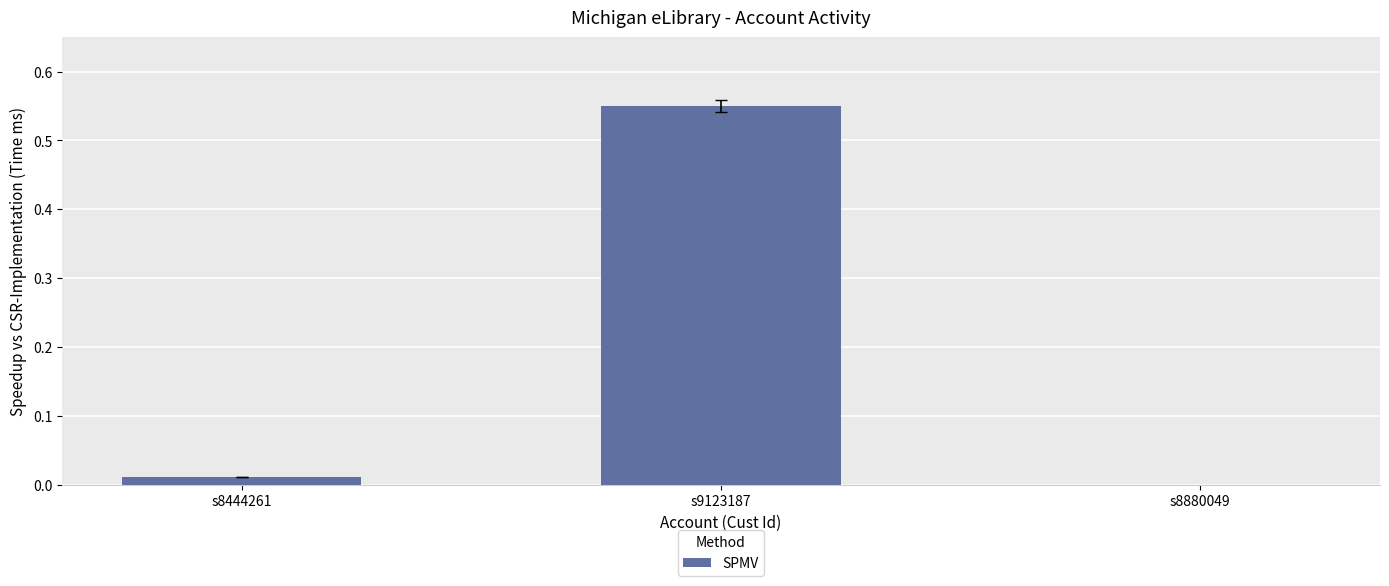

Is it true that the value at s8880049 is 0.0?

True